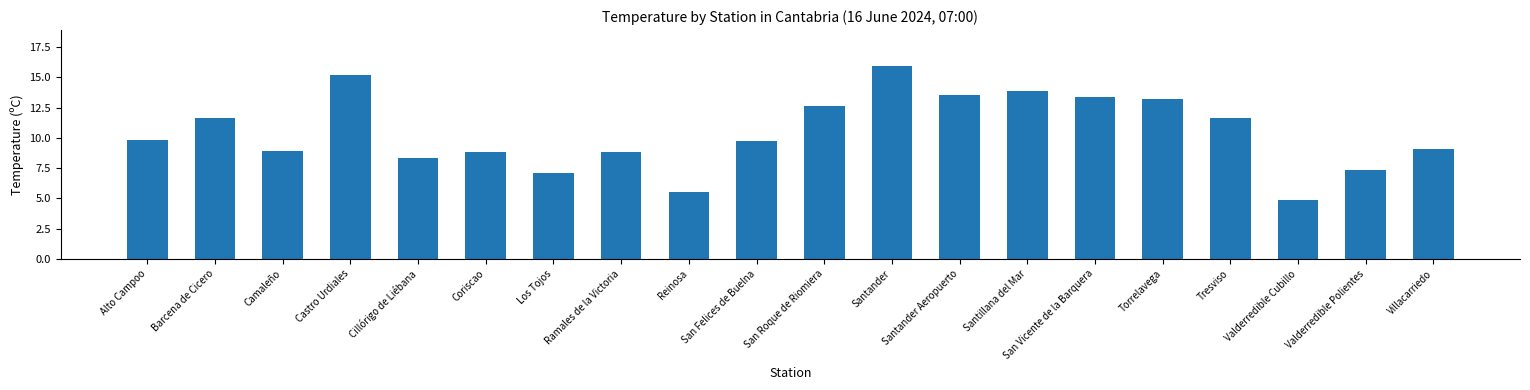

What is the label of the 2nd bar from the left?

Barcena de Cicero